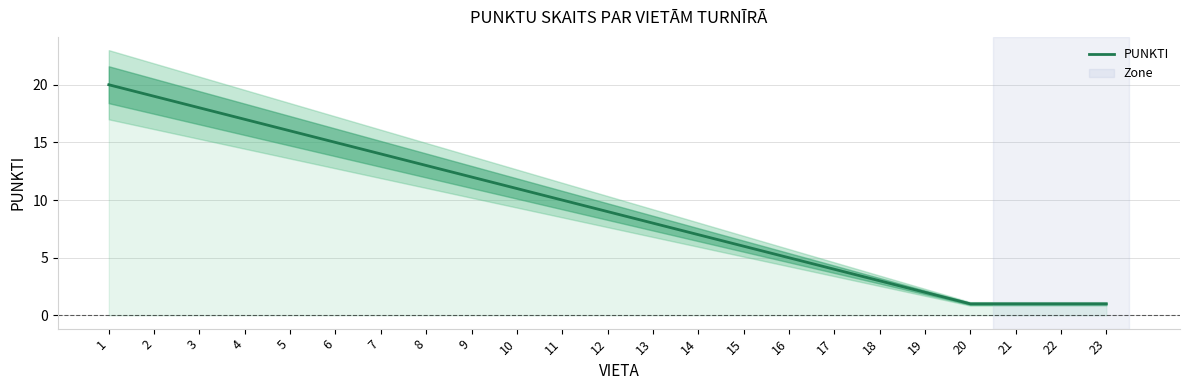

What is the approximate value at 8?

13